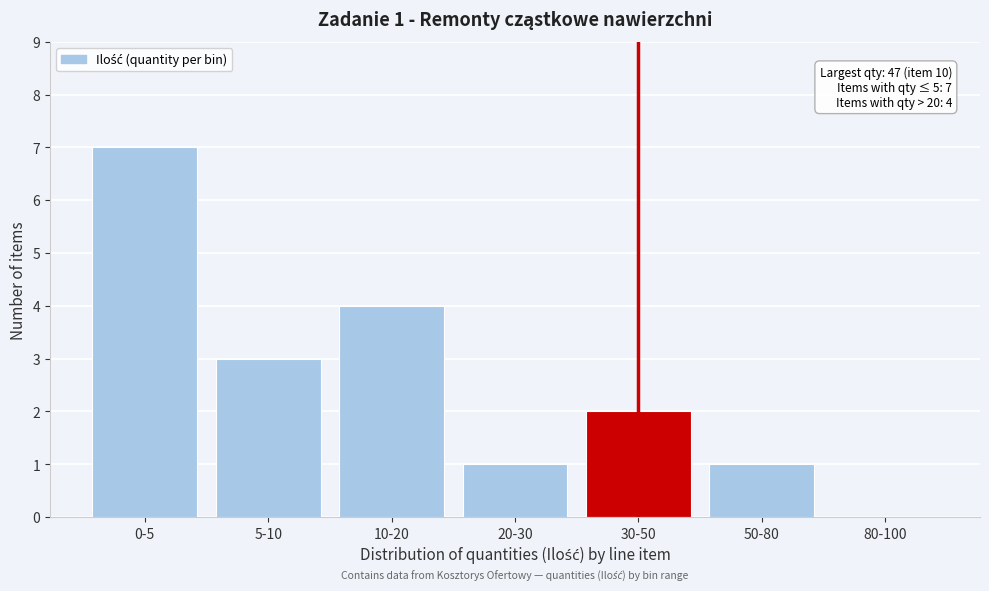

Reading left to right, transcribe all the data shown in this chart.

0-5=7	5-10=3	10-20=4	20-30=1	30-50=2	50-80=1	80-100=0